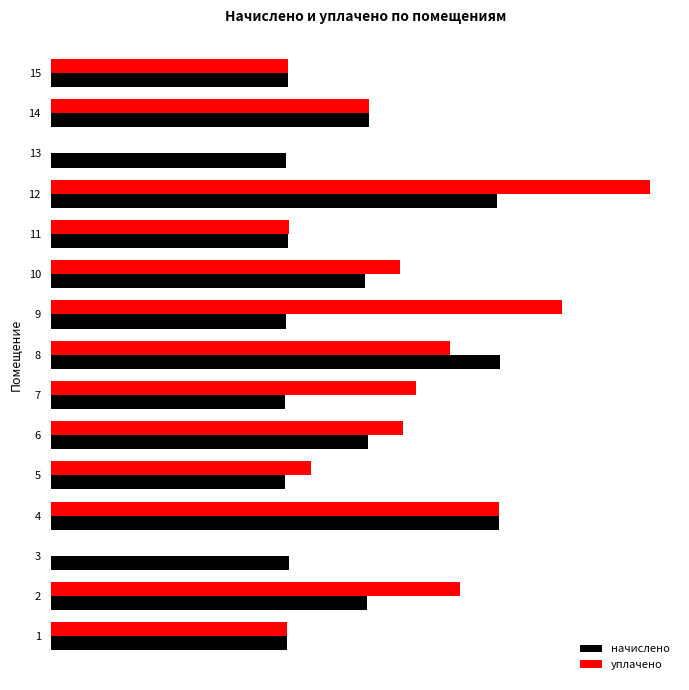

What are all the series names shown in the legend?

начислено, уплачено